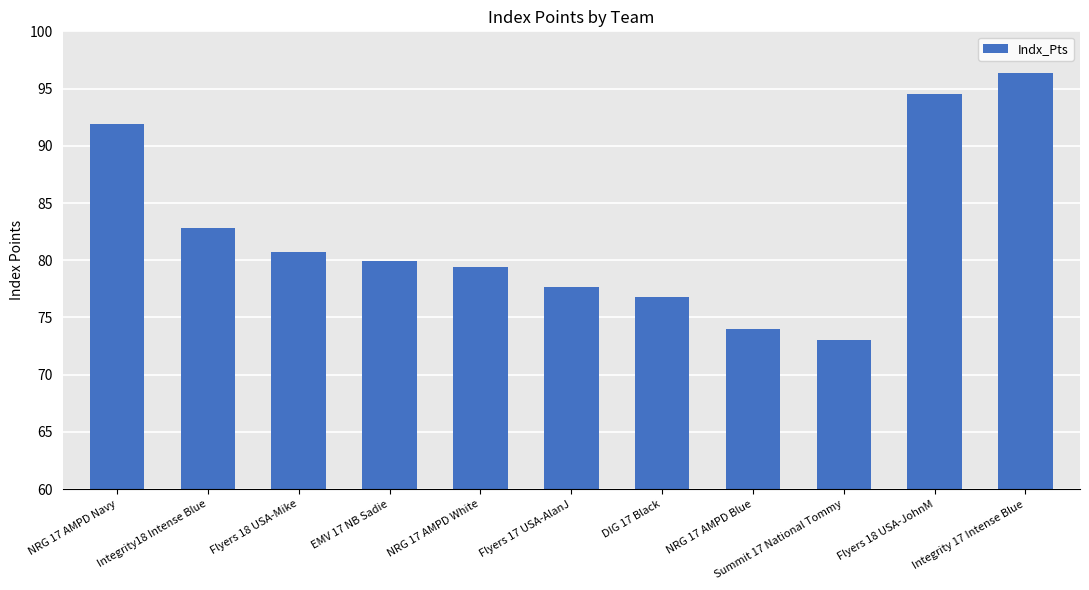

How many distinct data groups are displayed?

1